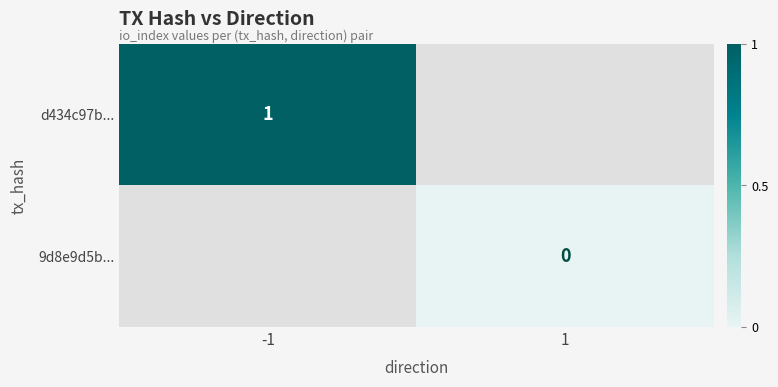

True or false: d434c97b... has a value of 2 at -1.

False